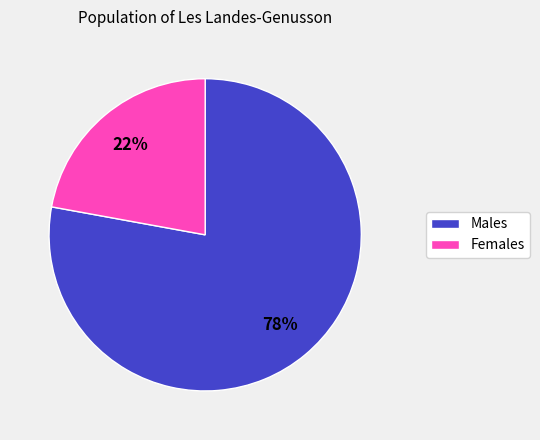

Approximately how many times larger is the value at Males compared to Females?

3.5